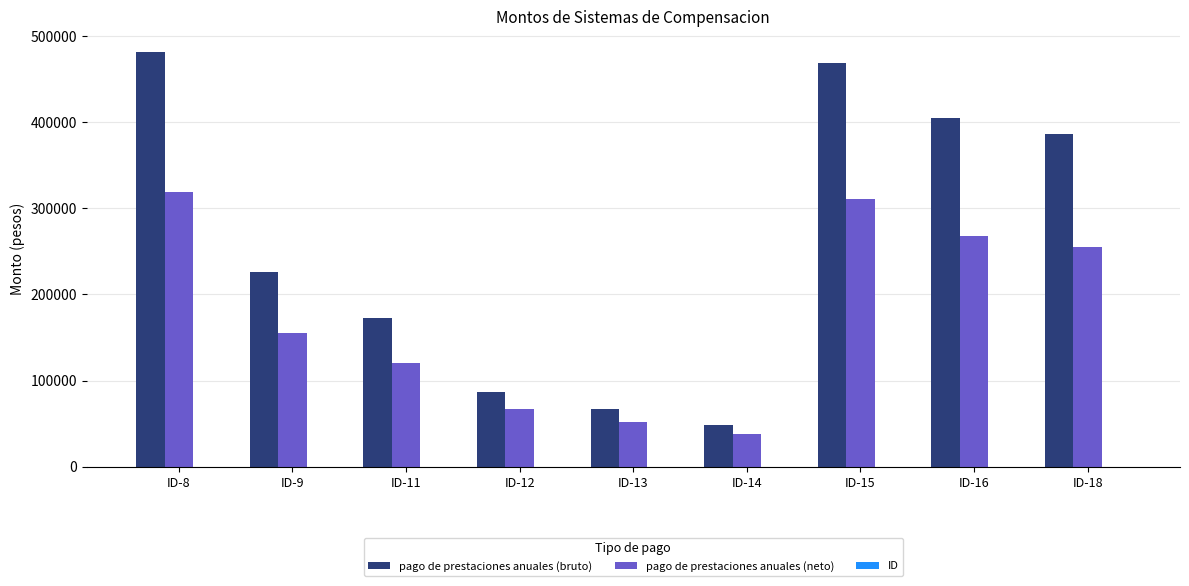

Which series has the largest total across all categories?

pago de prestaciones anuales (bruto)